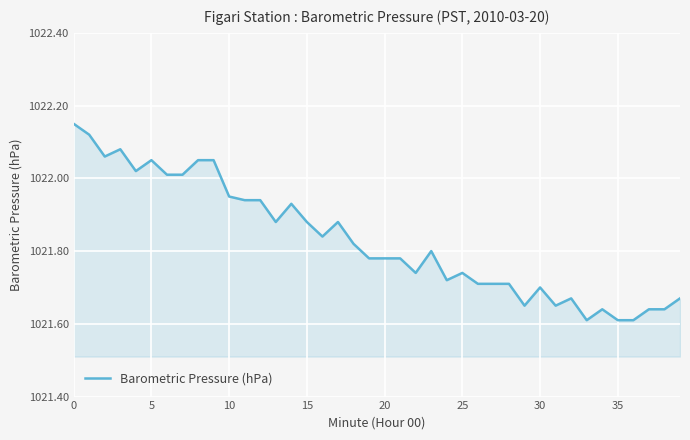

What is the difference between the maximum and minimum values?

0.5